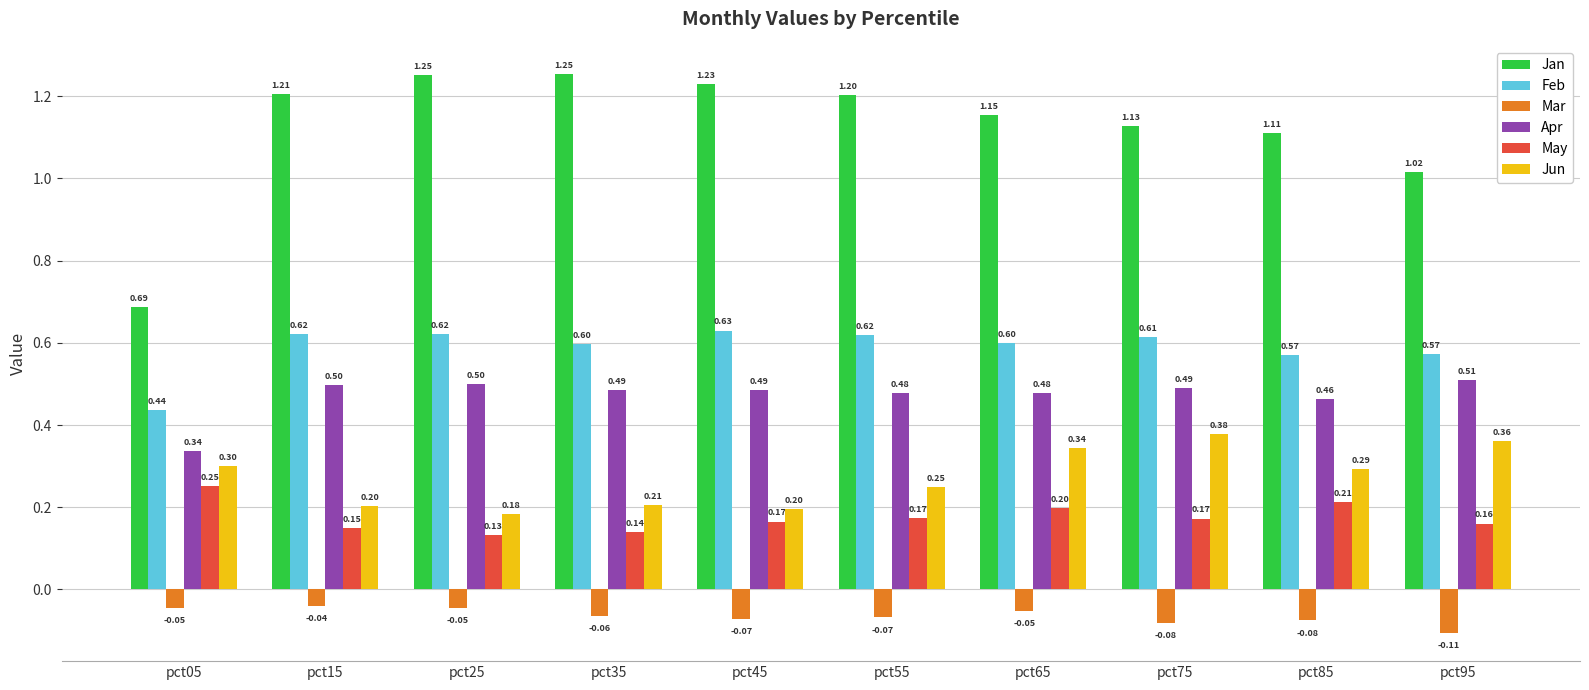

What is the total value across all series at pct25?

2.6